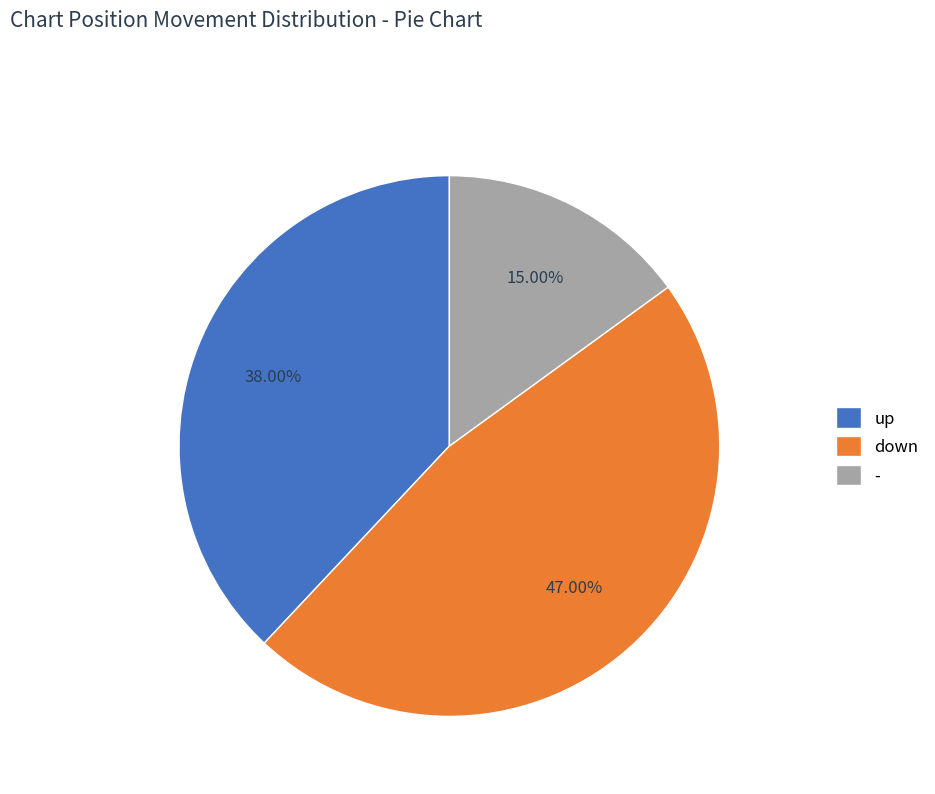

To the nearest percent, what is the average slice percentage?

33%